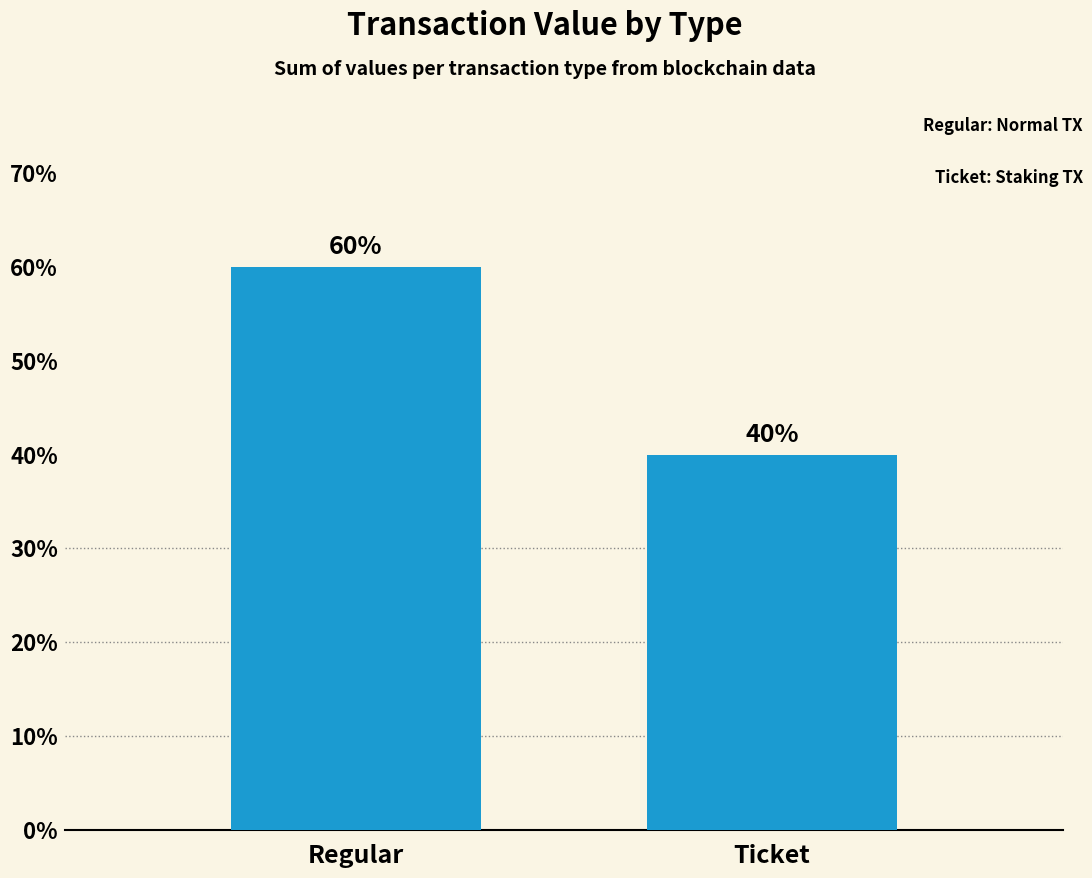

Which has a higher value, Regular or Ticket?

Regular